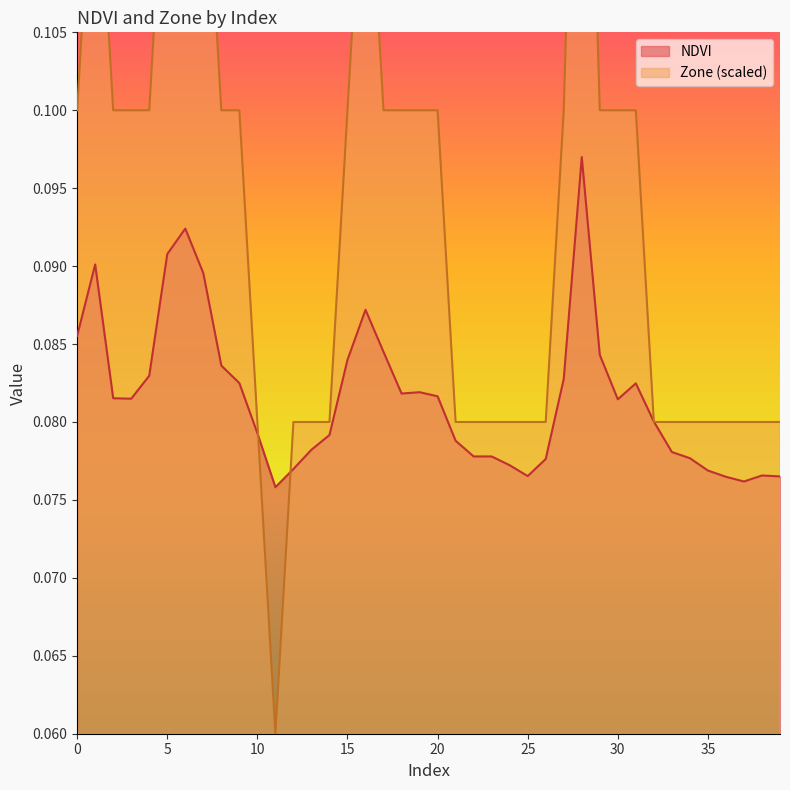

Which has a higher value, 10 or 29?

29